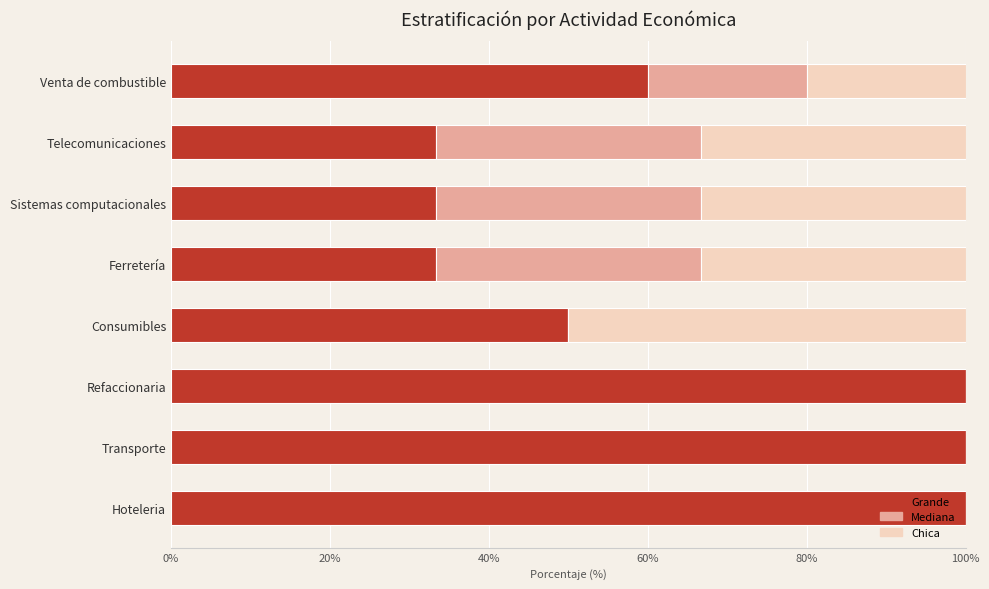

What is the maximum value for Grande?

100.0